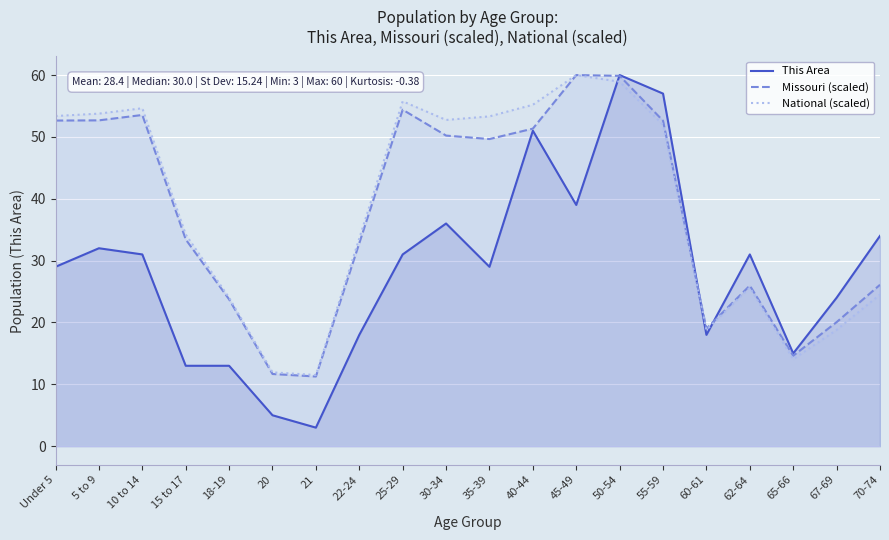

True or false: National (scaled) and This Area intersect in this chart.

True